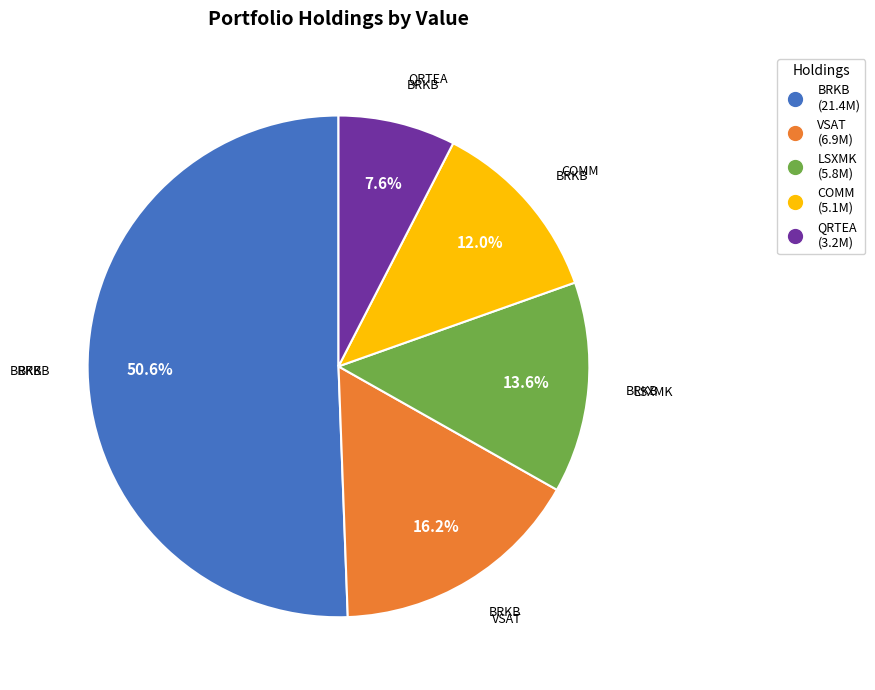

Does any single category account for the majority?

Yes